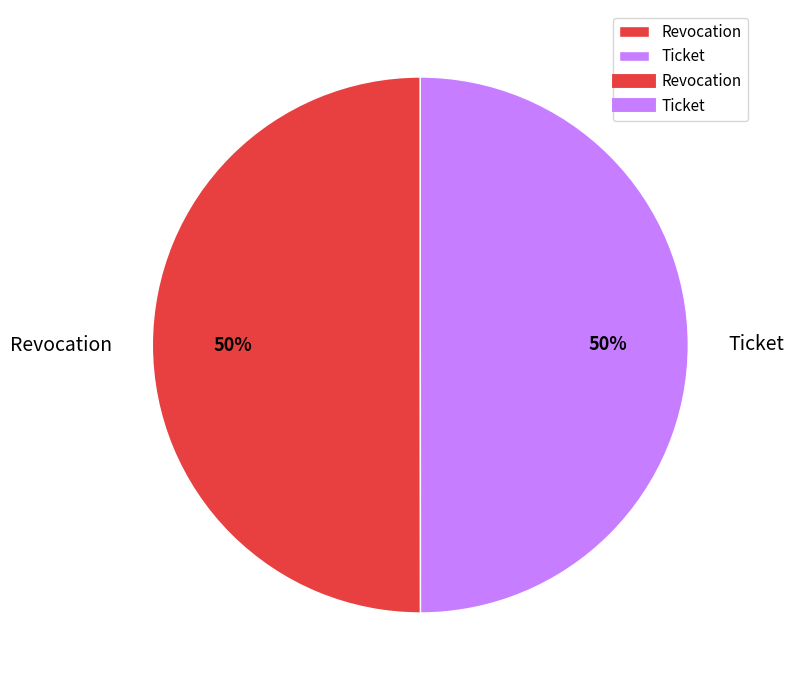

Combined, do Ticket and Revocation account for over 50%?

Yes